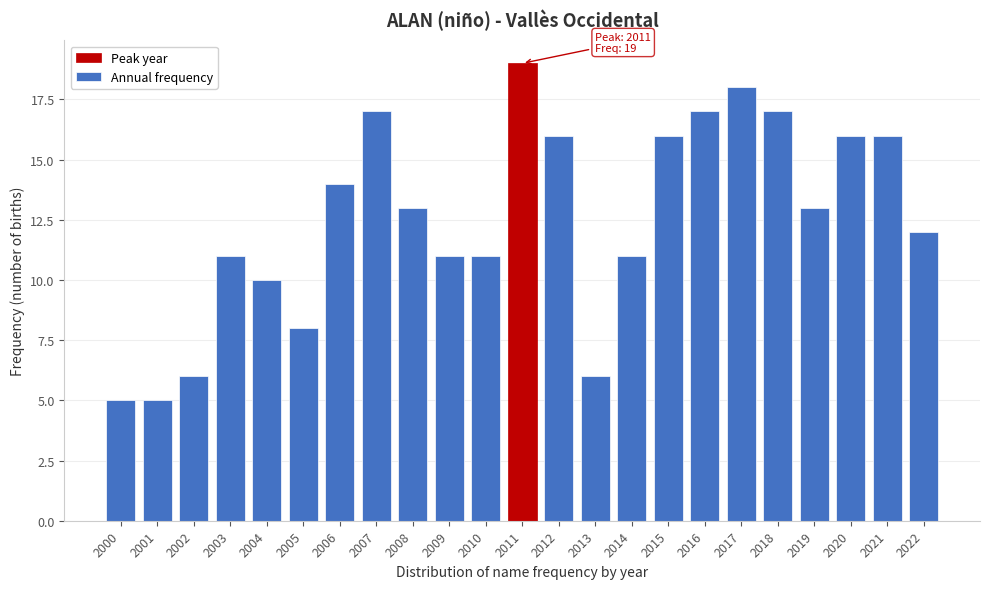

Reading left to right, what are all the values shown in this chart?

2000=5	2001=5	2002=6	2003=11	2004=10	2005=8	2006=14	2007=17	2008=13	2009=11	2010=11	2011=19	2012=16	2013=6	2014=11	2015=16	2016=17	2017=18	2018=17	2019=13	2020=16	2021=16	2022=12